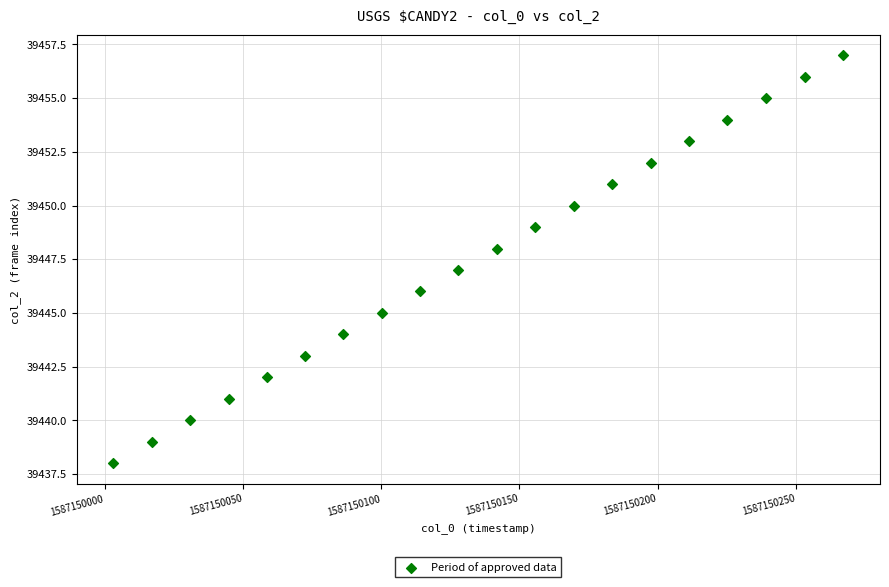

What is the range of Y values (max minus min)?

19